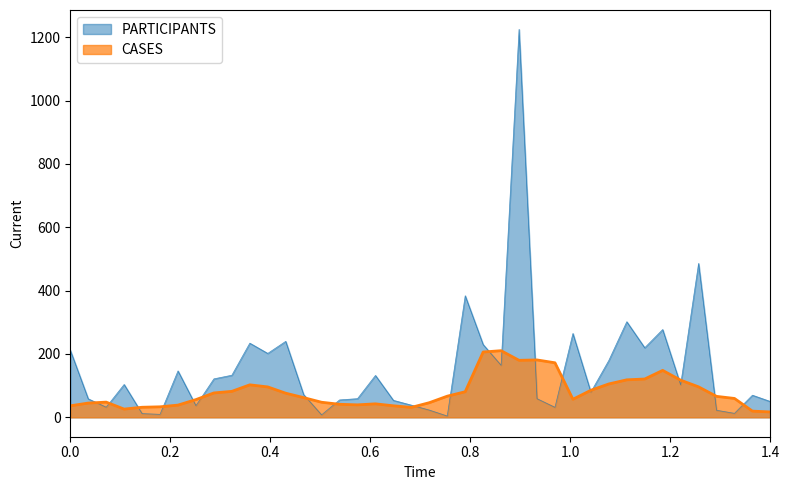

Does the chart display data point markers on the line(s)?

No